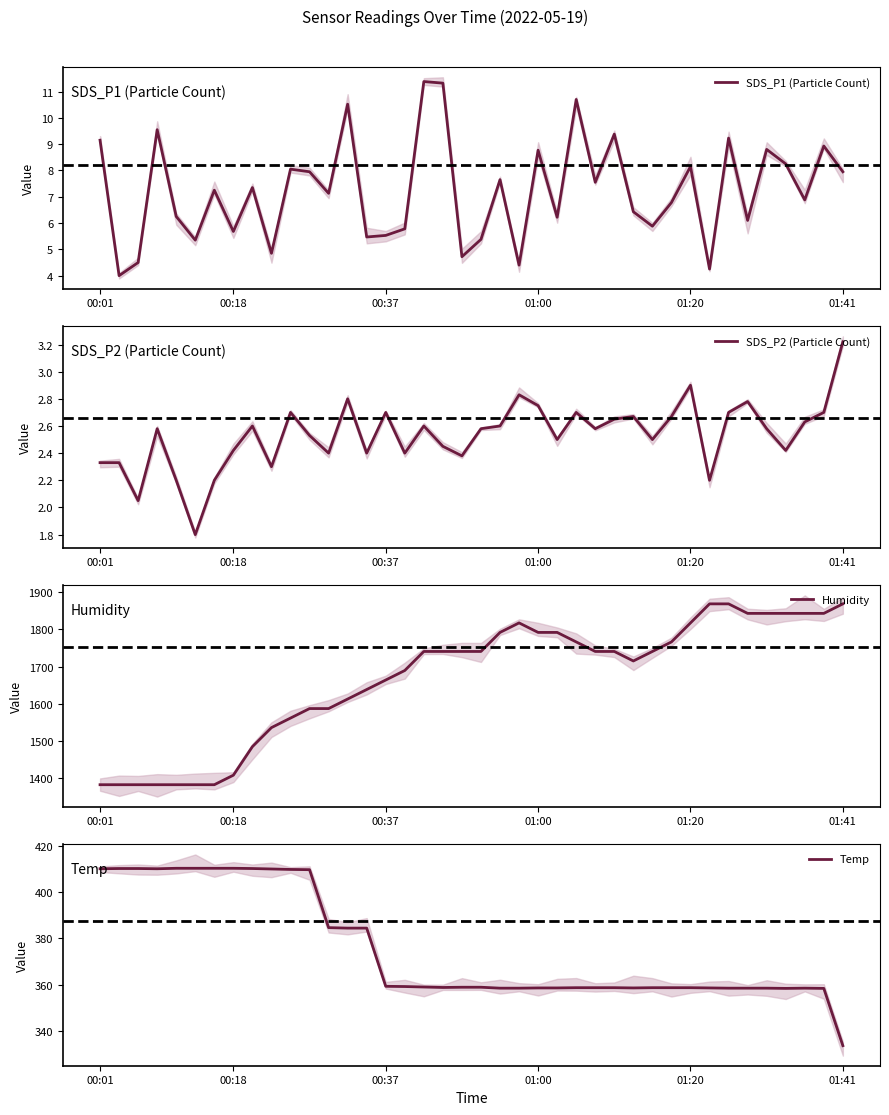

Rank the series by their maximum value, from highest to lowest.

Humidity, Temp, SDS_P1 (Particle Count), SDS_P2 (Particle Count)